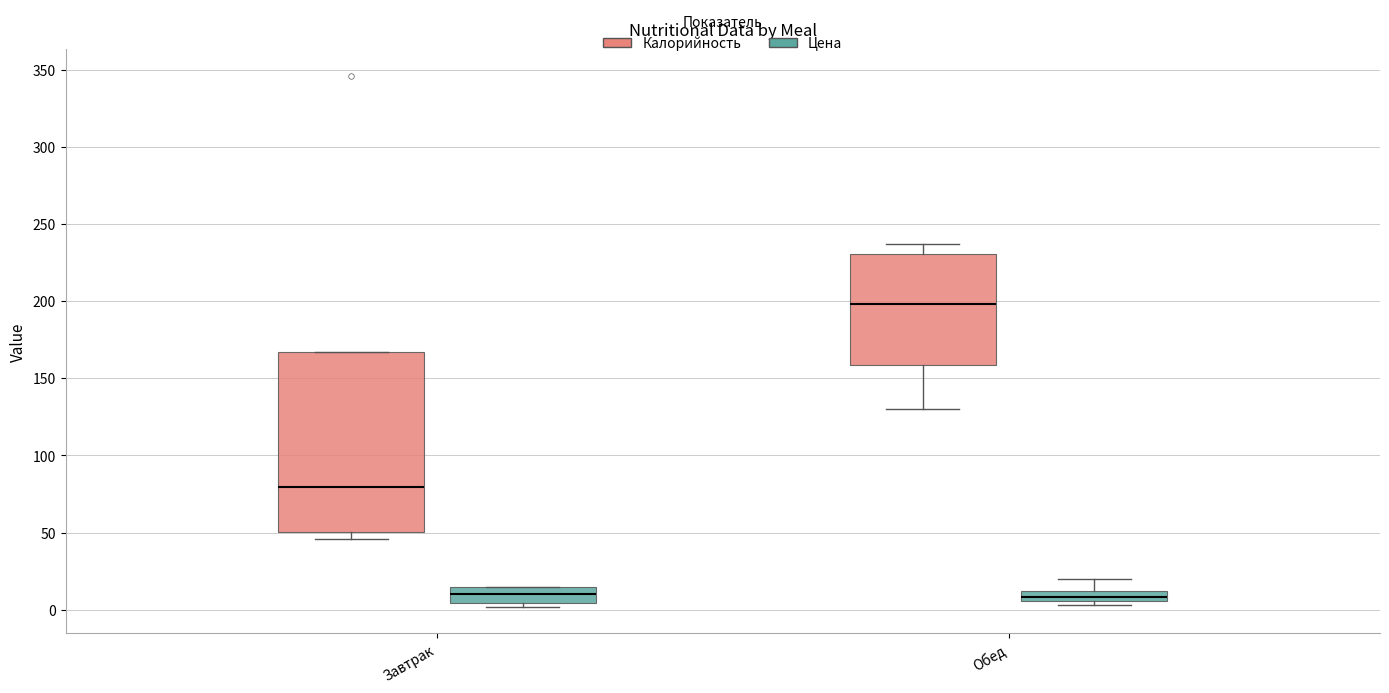

Where does the median line of the box for Обед (Цена) sit on the y-axis? The values are not printed on the chart, so give them approximately, as read against the axis.

10